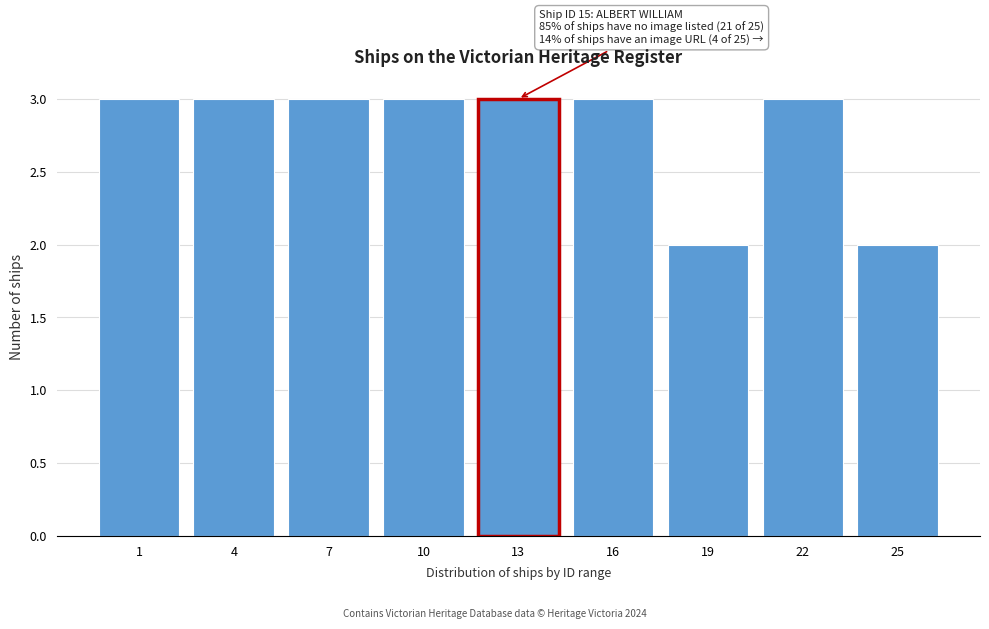

Reading left to right, extract all data points from this chart.

3	3	3	3	3	3	2	3	2